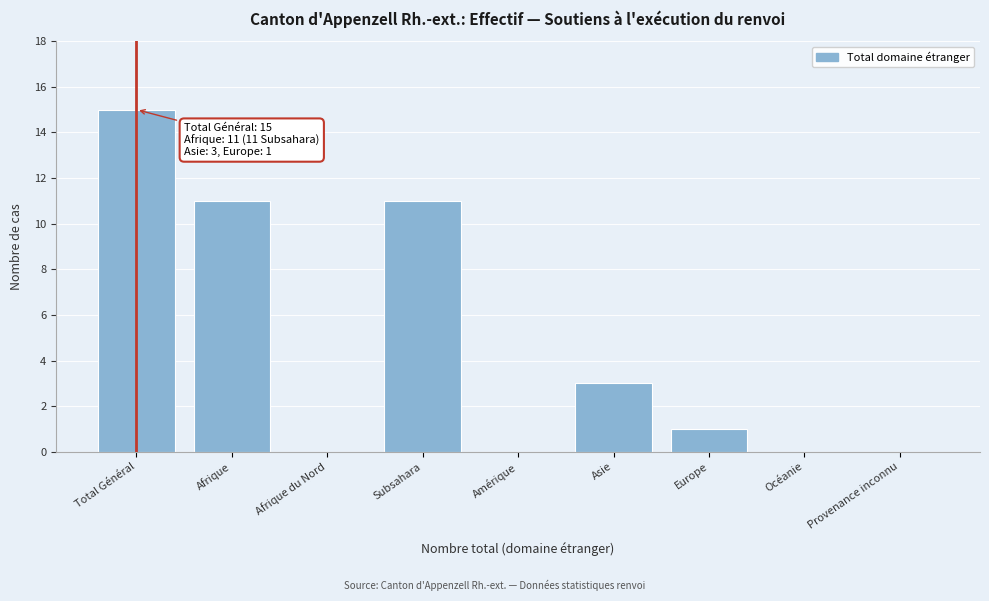

Reading left to right, list all the values displayed in this chart.

Total Général=15	Afrique=11	Afrique du Nord=0	Subsahara=11	Amérique=0	Asie=3	Europe=1	Océanie=0	Provenance inconnu=0